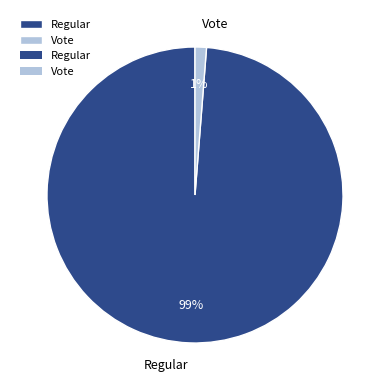

Which has a higher value, Vote or Regular?

Regular